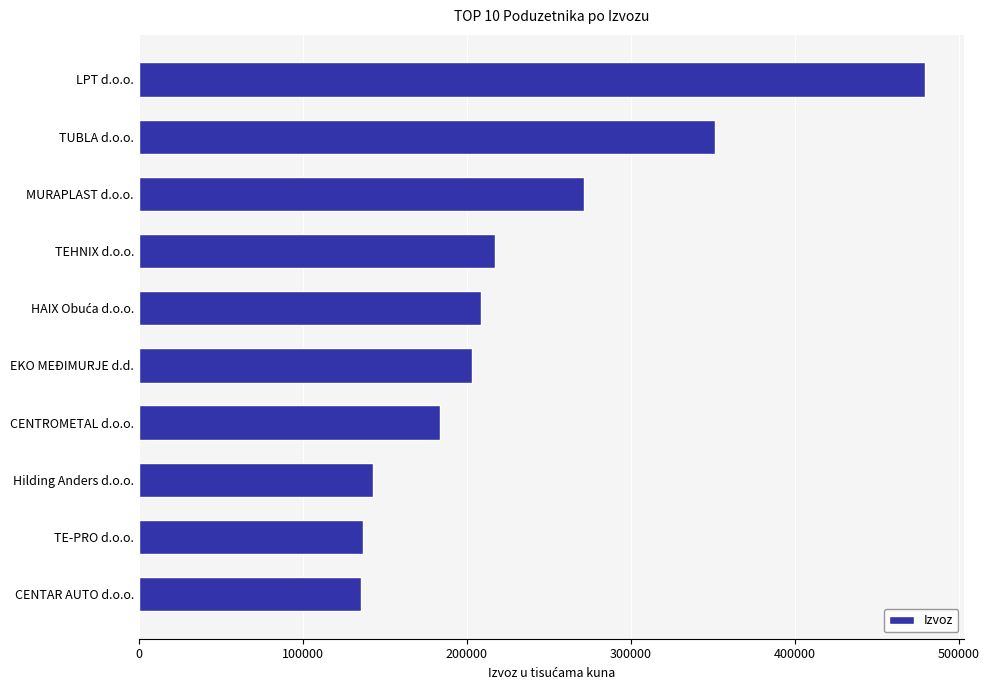

What is the sum of the values at CENTROMETAL d.o.o. and MURAPLAST d.o.o.?

454986.6